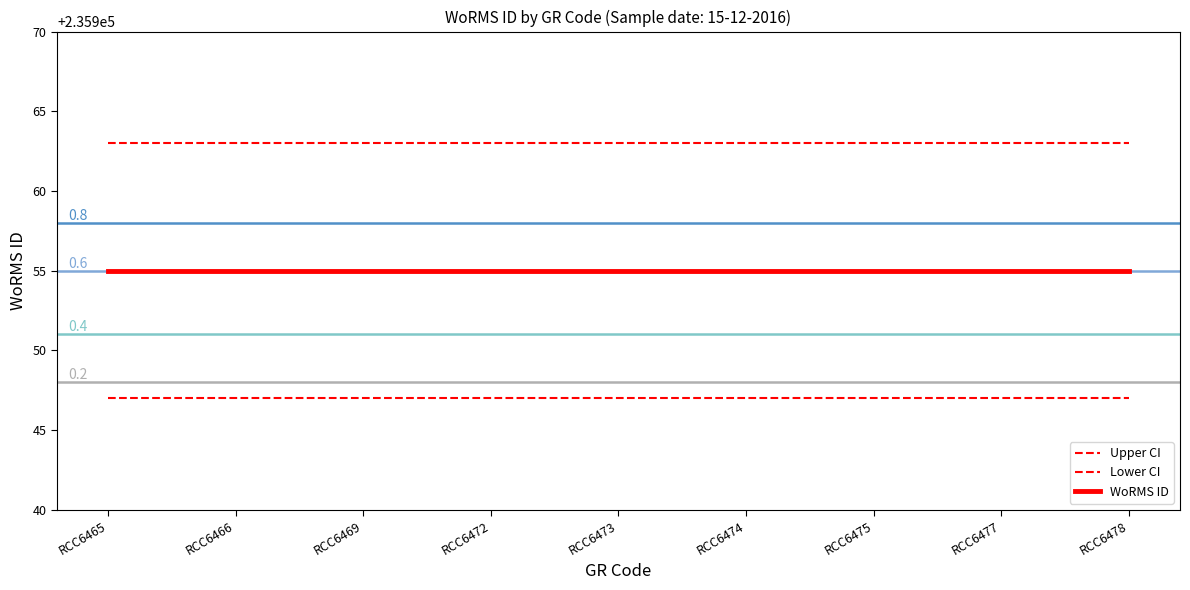

Between RCC6469 and RCC6473, which series saw the biggest shift?

Upper CI